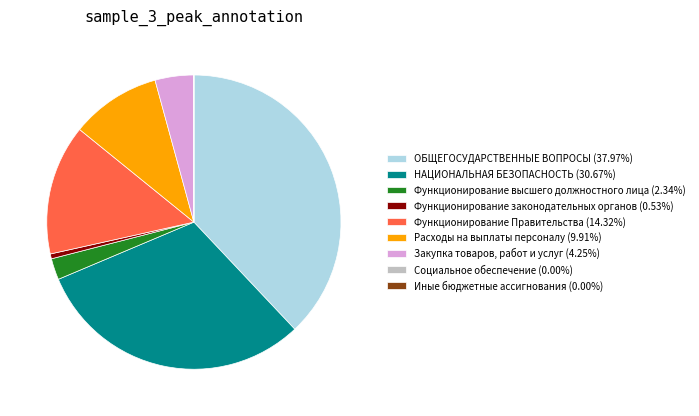

Does ОБЩЕГОСУДАРСТВЕННЫЕ ВОПРОСЫ account for over 50% of the chart?

No